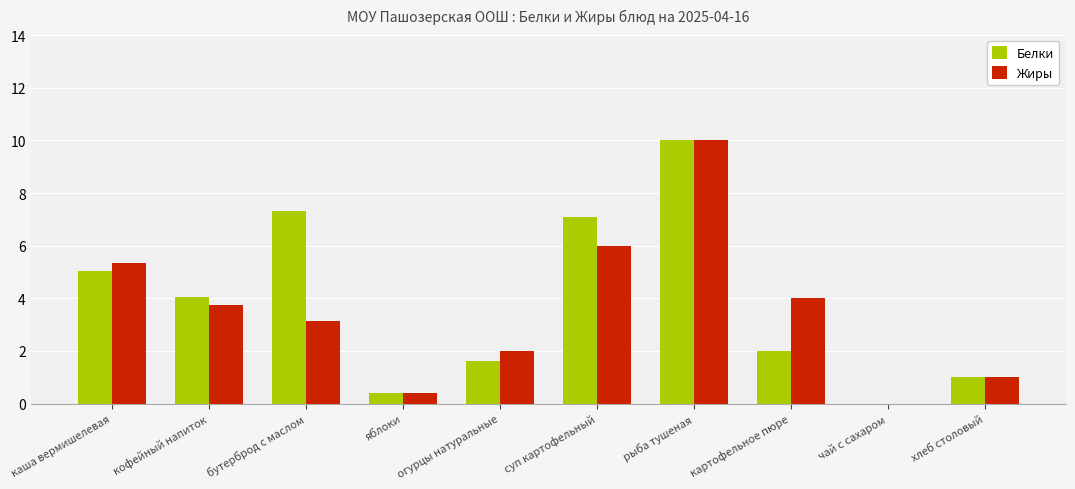

The Белки series shows 1.6 at огурцы натуральные. True or false?

True